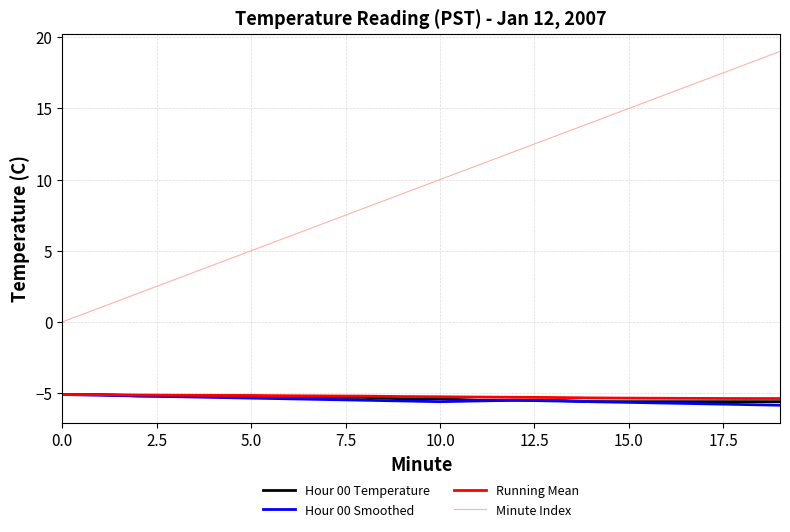

How many values in the Minute Index series are below 10?

10